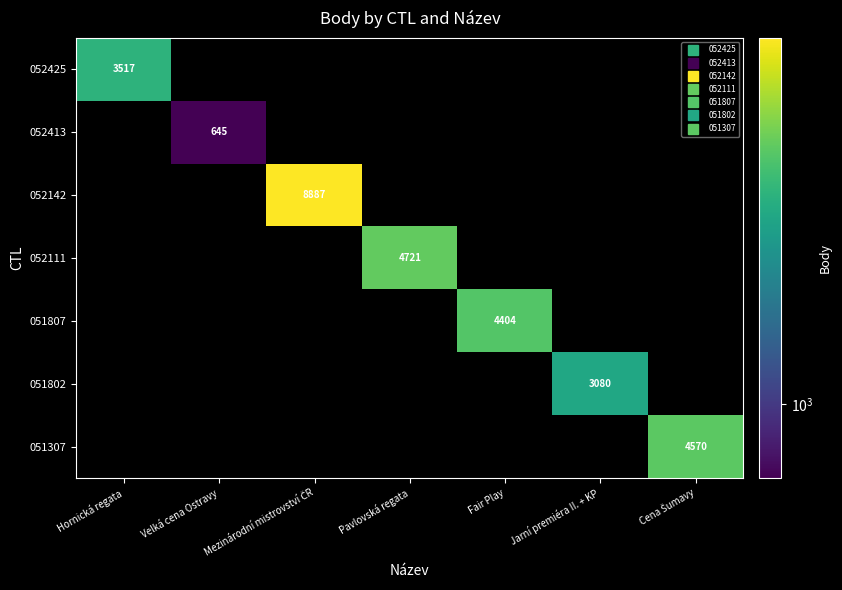

Is it true that 051802 equals 0 at Mezinárodní mistrovství ČR?

True